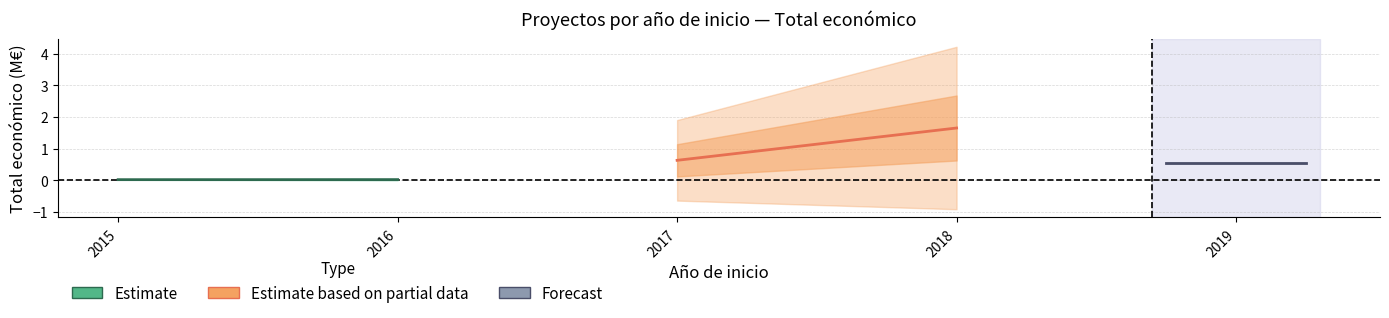

Rank the series at 2016 from lowest to highest value.

Estimate, Forecast, Estimate based on partial data